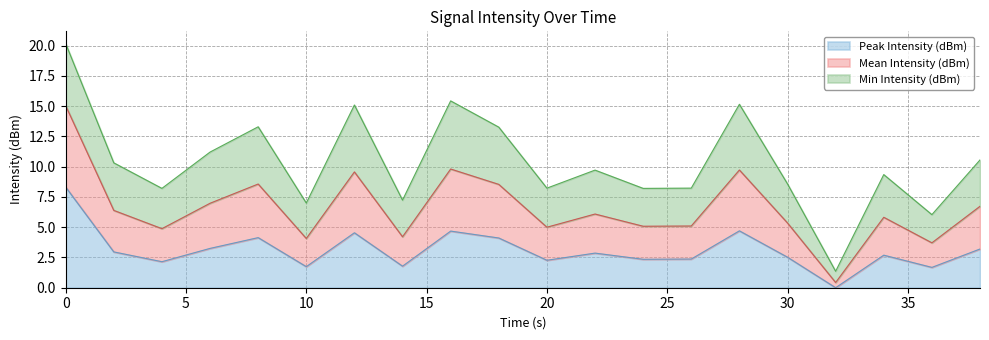

What is the highest value of the Peak Intensity (dBm) series?

8.3